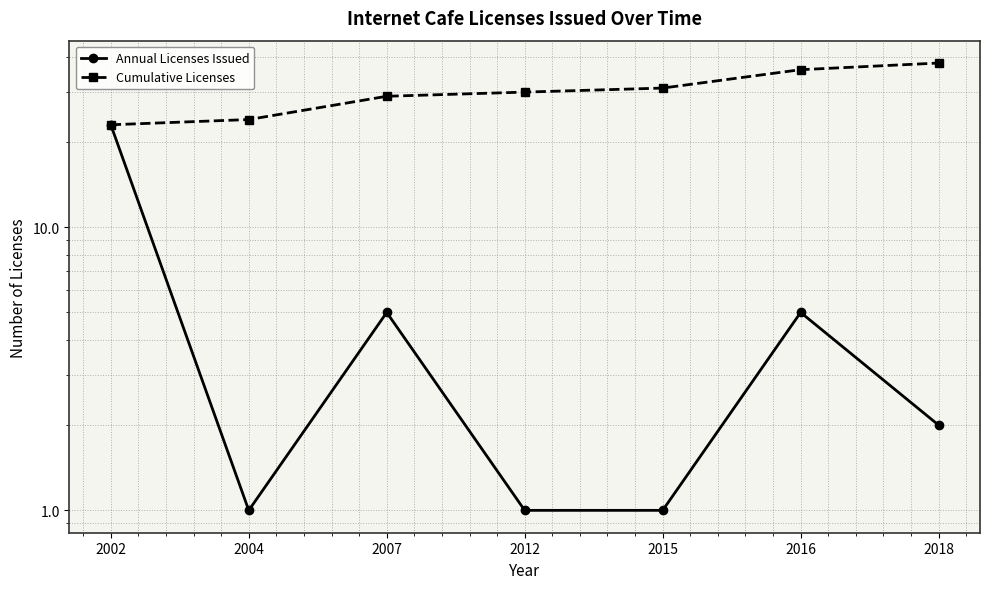

What is the value of the Annual Licenses Issued point at the 4th from the left?

1